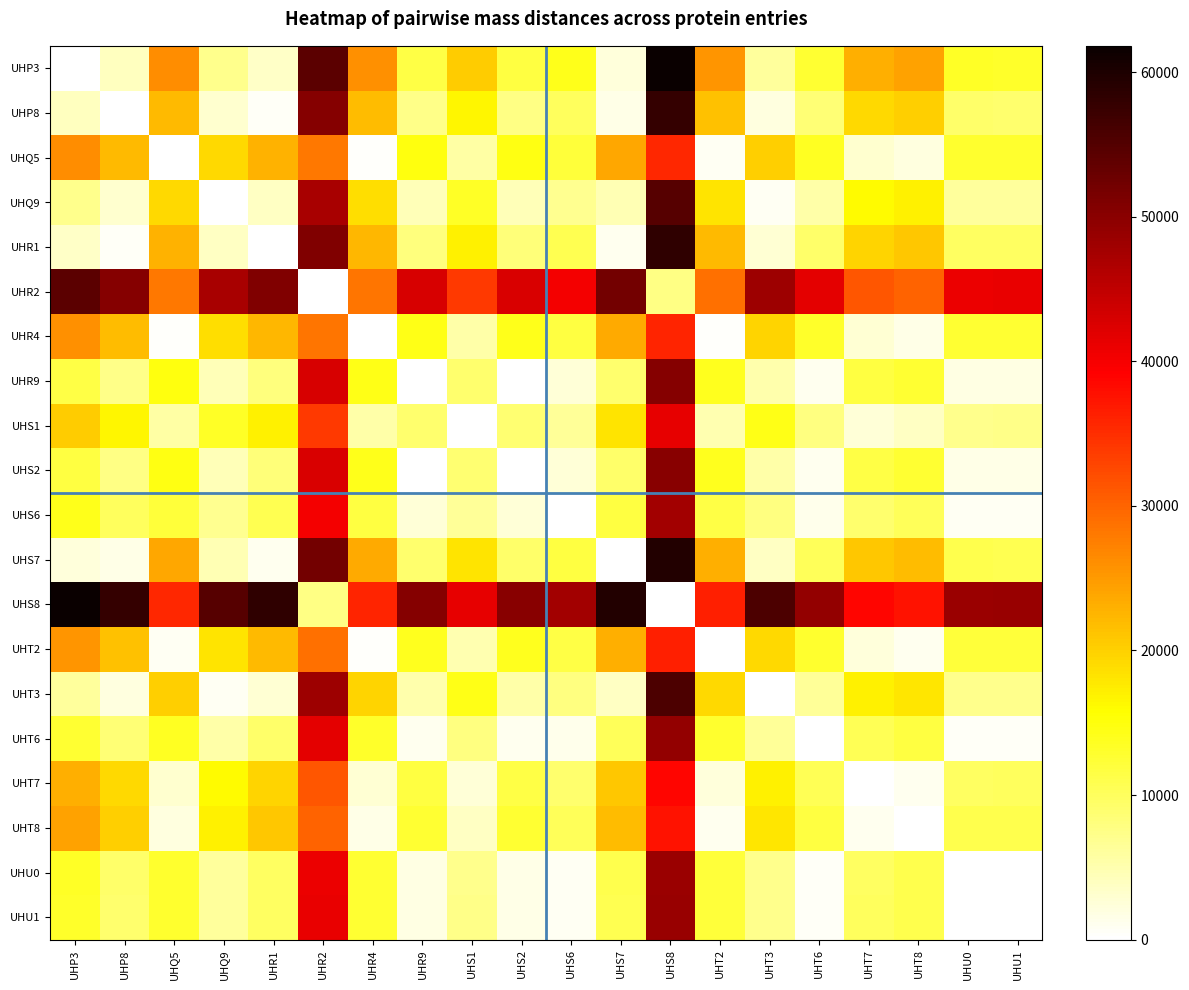

Count the number of categories in the chart.

20